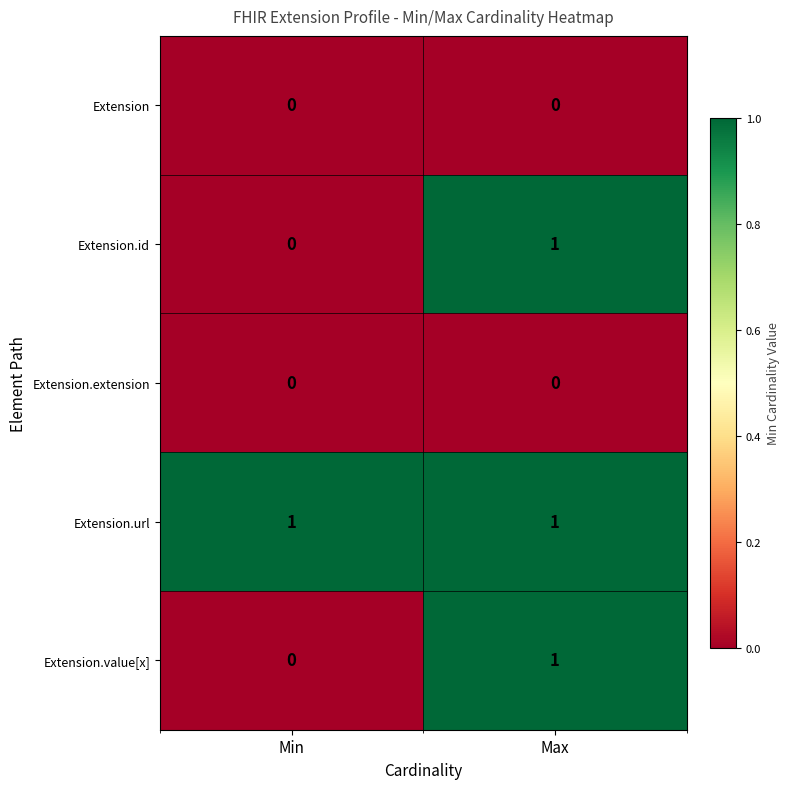

Reading left to right, transcribe all the data shown in this chart.

Extension: 0	0
Extension.id: 0	1
Extension.extension: 0	0
Extension.url: 1	1
Extension.value[x]: 0	1